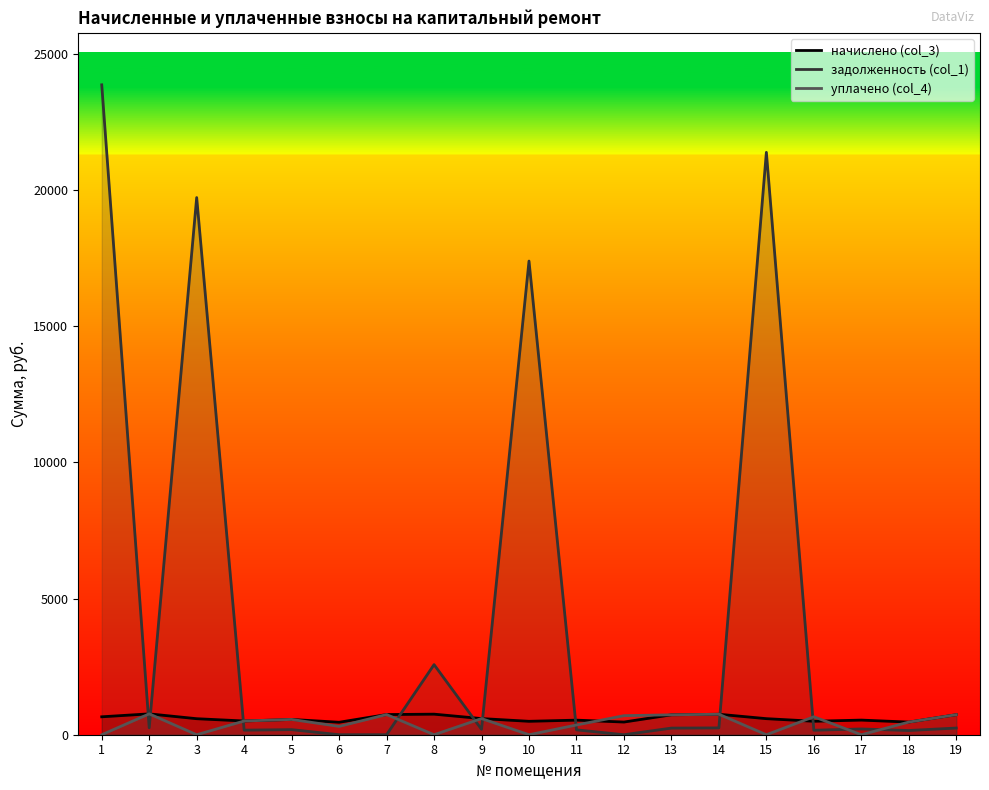

What is the difference between the second highest and second lowest values in the начислено (col_3) series?

291.0